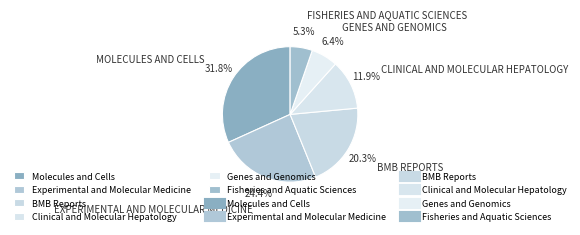

Count the number of slices in the pie.

6